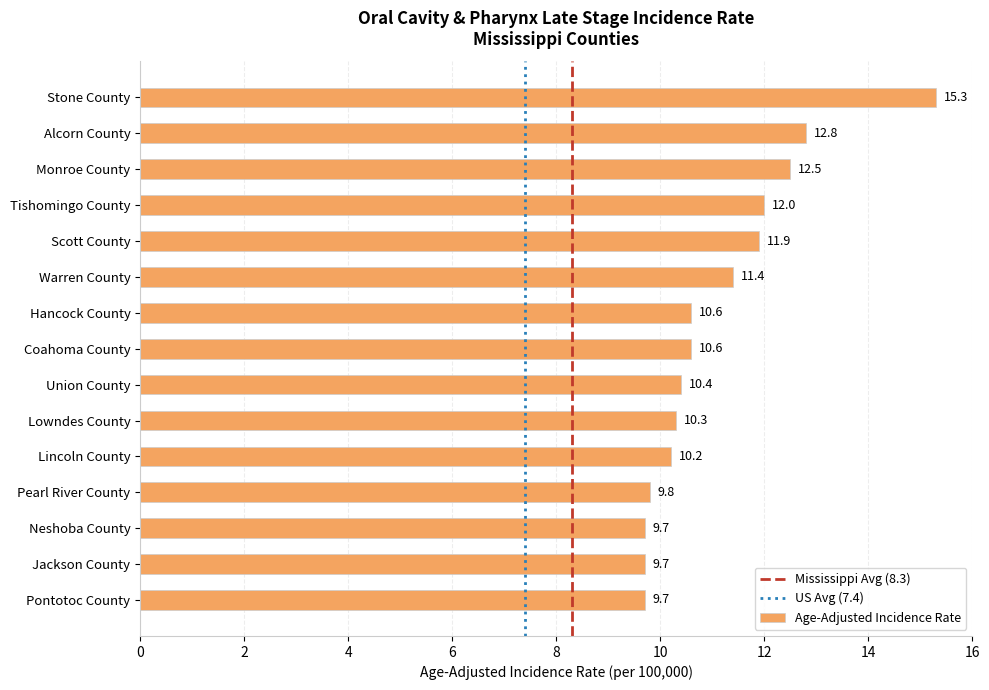

What is the value of the 2nd bar from the top?

12.8